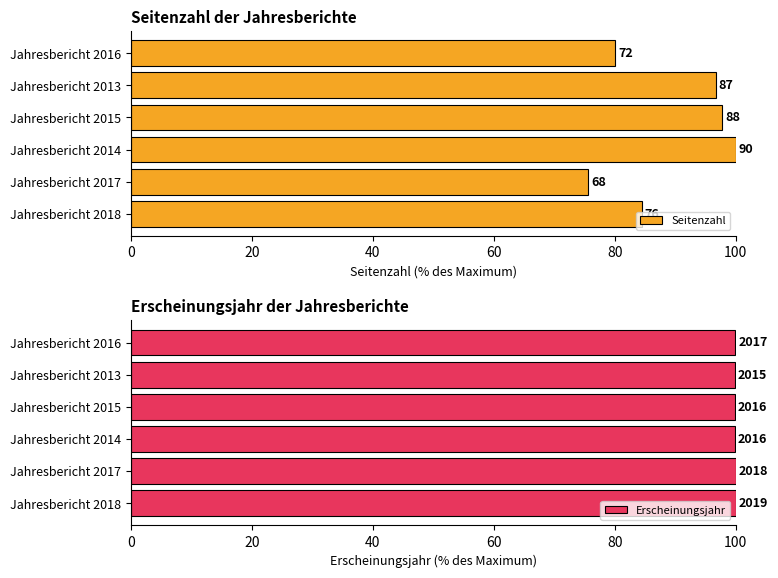

Reading right to left, transcribe all the data shown in this chart.

Seitenzahl: 80.0	96.7	97.8	100.0	75.6	84.4
Erscheinungsjahr: 99.9	99.8	99.9	99.9	100.0	100.0